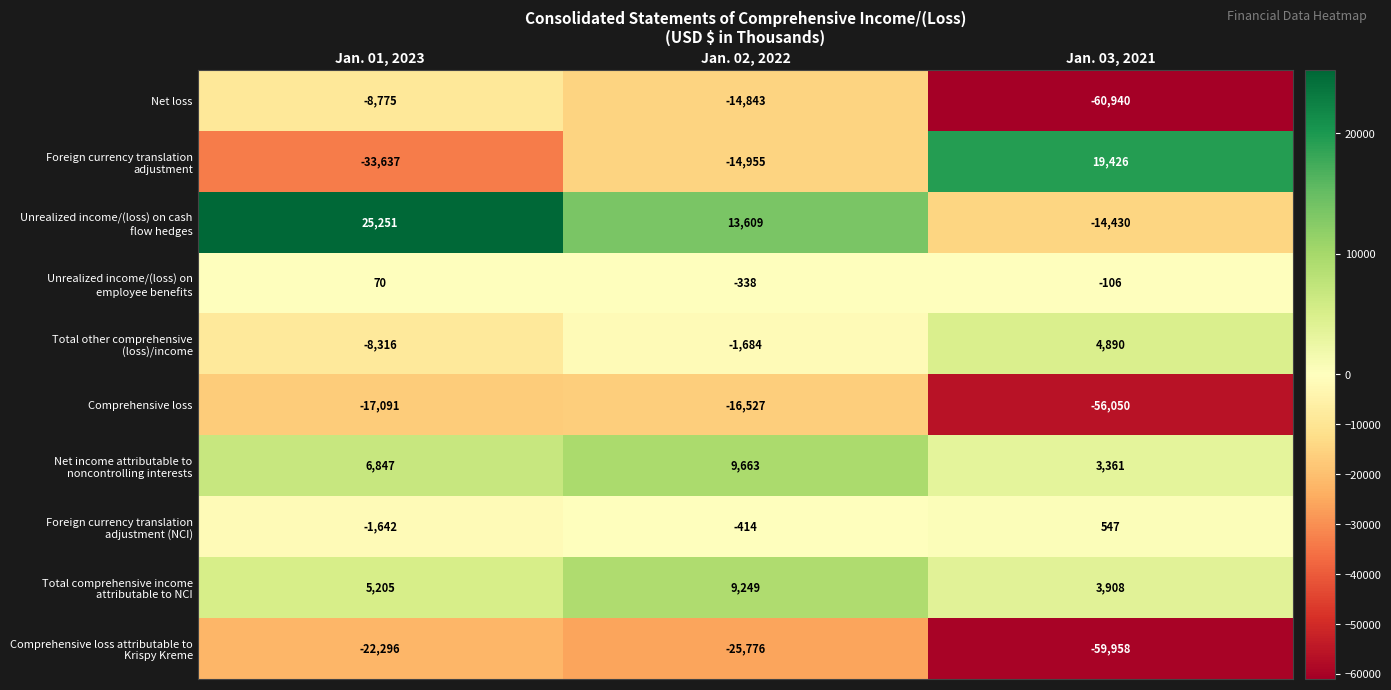

At which label is Comprehensive loss closest to -36288?

Jan. 01, 2023